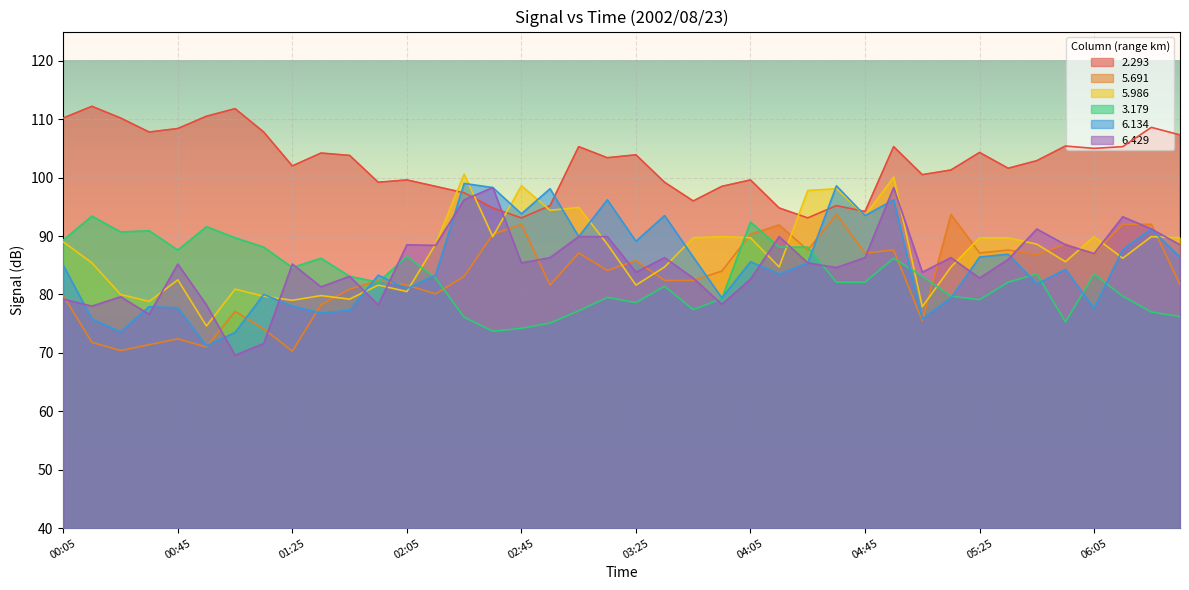

What is the minimum value for 2.293?

93.1